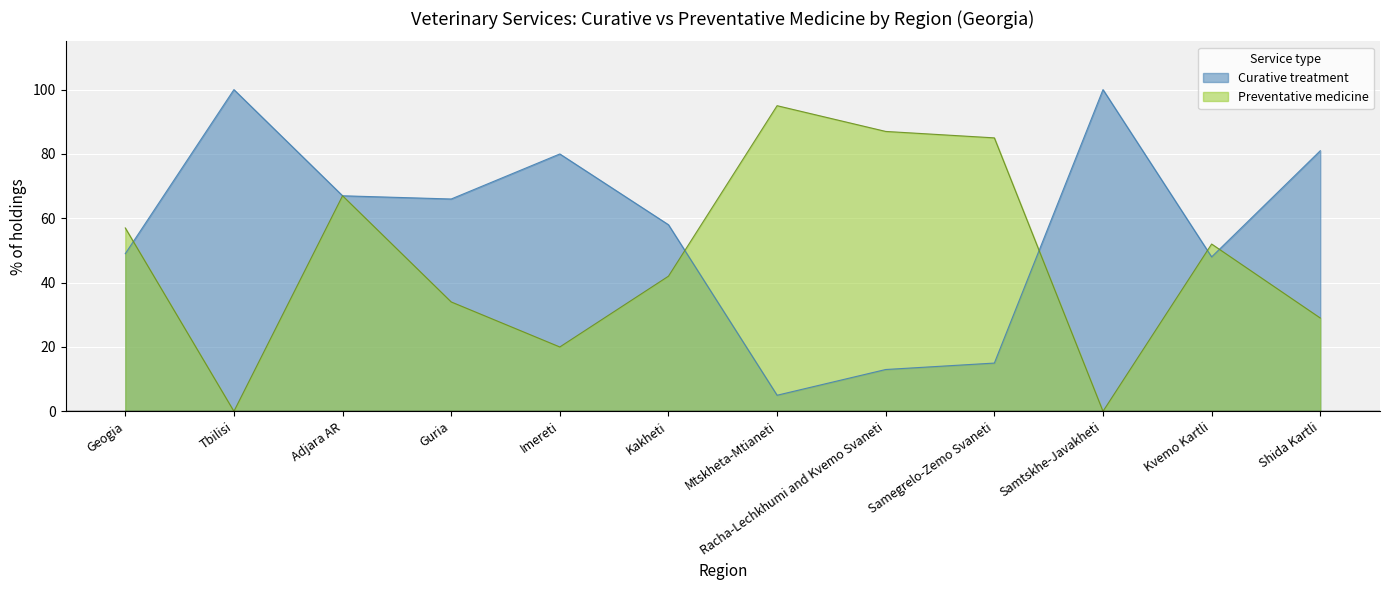

How many data points in Preventative medicine are less than 52?

6